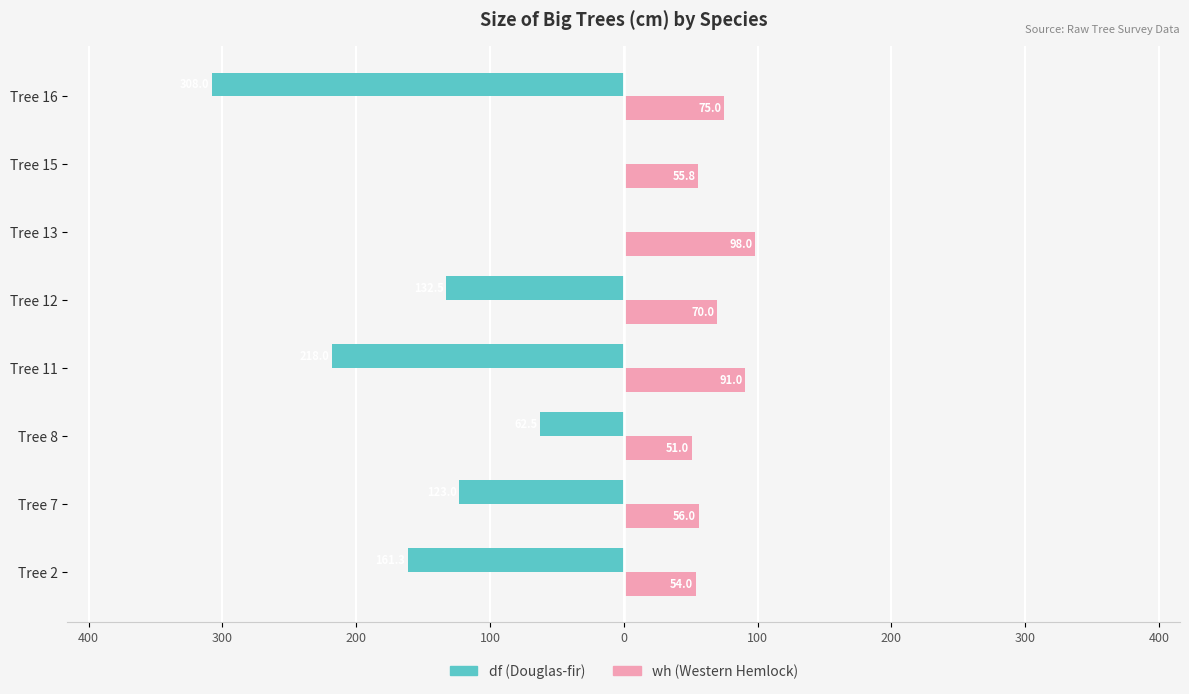

What is the difference between the second highest and second lowest values in the wh (Western Hemlock) series?

37.0